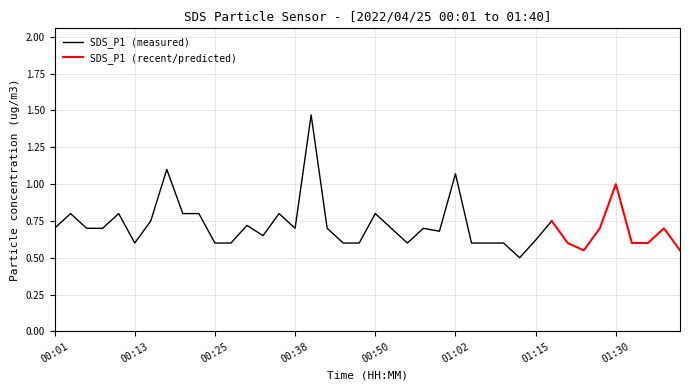

What is the minimum value for SDS_P1 (measured)?

0.5